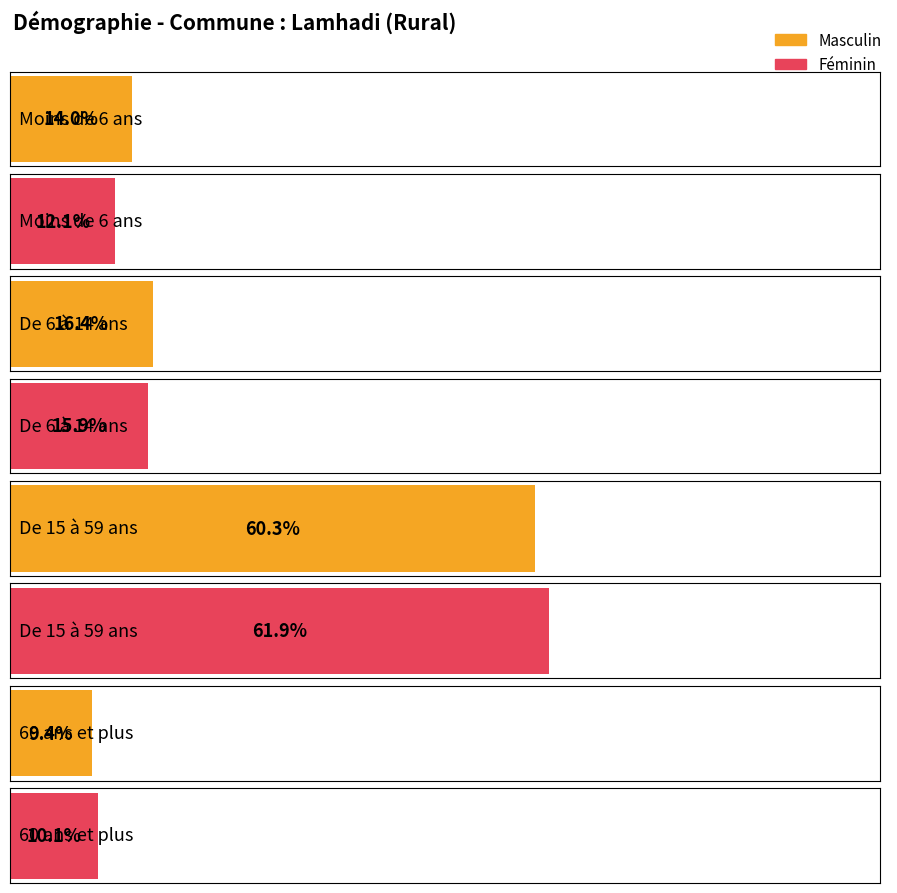

True or false: Féminin has a value of 12.1 at Moins de 6 ans.

True